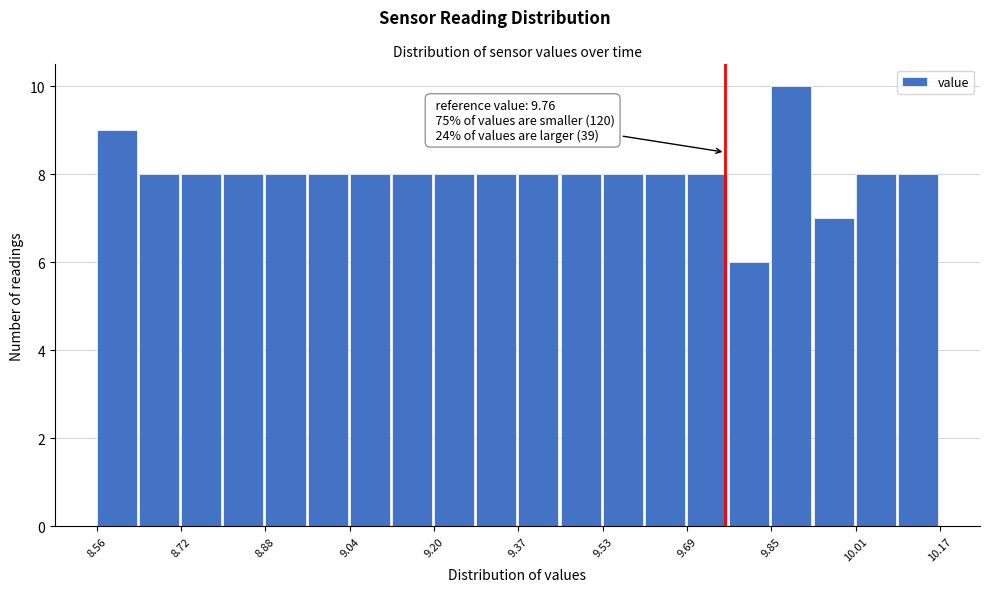

Over which range of the x-axis is the bar tallest?

9.84 to 9.92